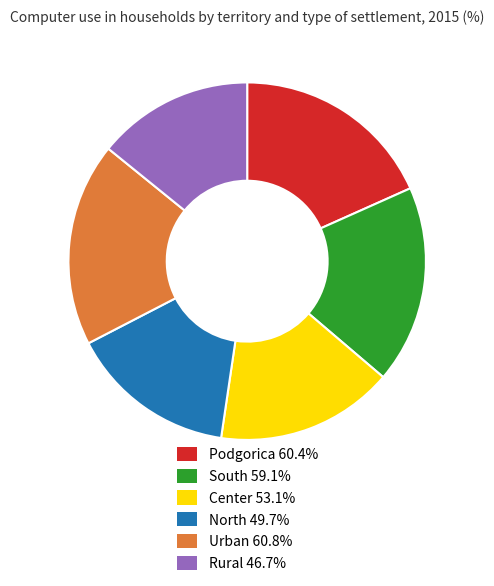

How many slices are in this pie chart?

6